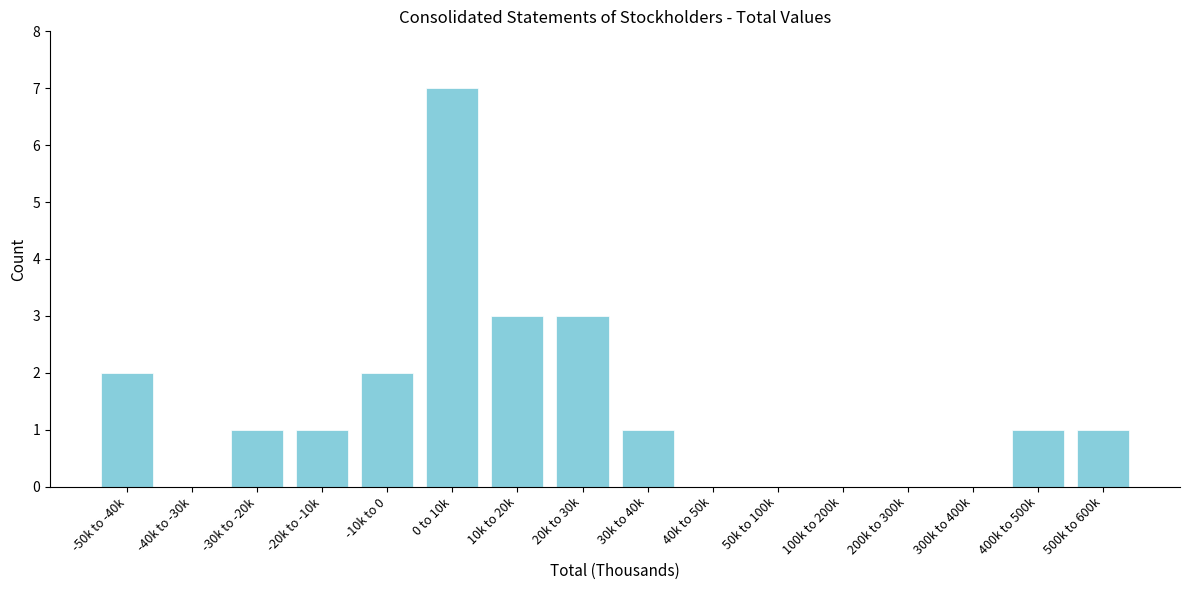

Reading left to right, transcribe all the data shown in this chart.

-50k to -40k=2	-40k to -30k=0	-30k to -20k=1	-20k to -10k=1	-10k to 0=2	0 to 10k=7	10k to 20k=3	20k to 30k=3	30k to 40k=1	40k to 50k=0	50k to 100k=0	100k to 200k=0	200k to 300k=0	300k to 400k=0	400k to 500k=1	500k to 600k=1